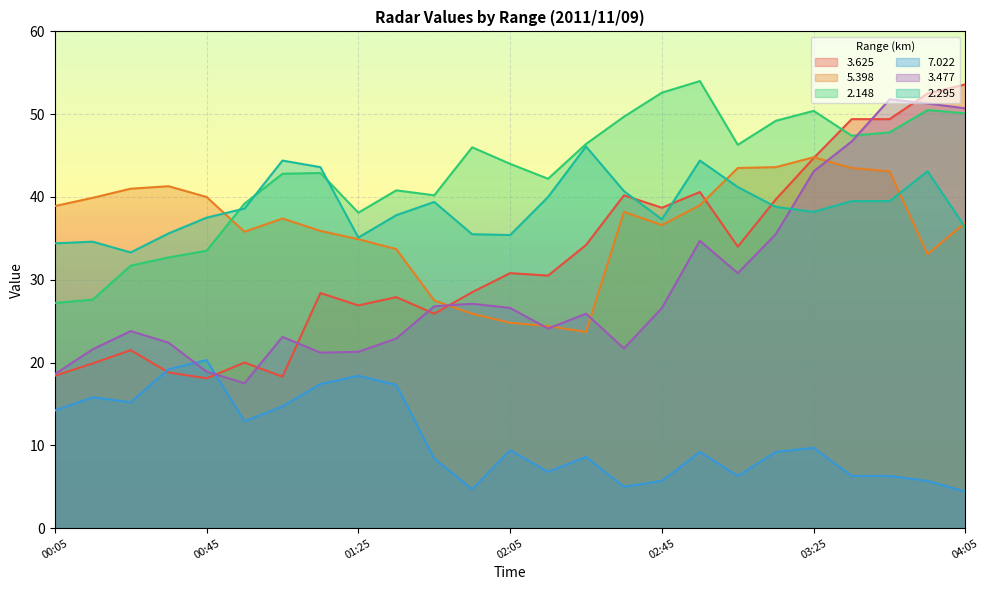

At which label does   5.398 reach its minimum?

02:25